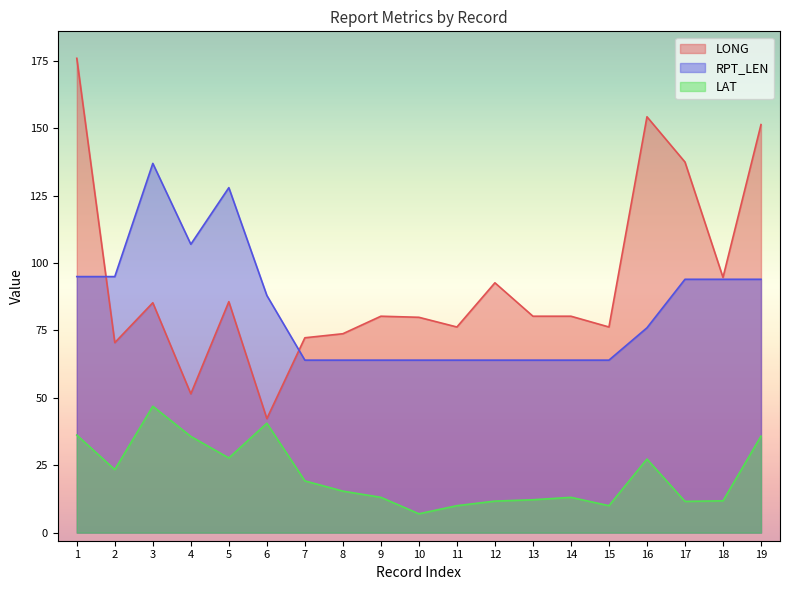

What is the difference between the maximum and minimum values in the LAT series?

39.9